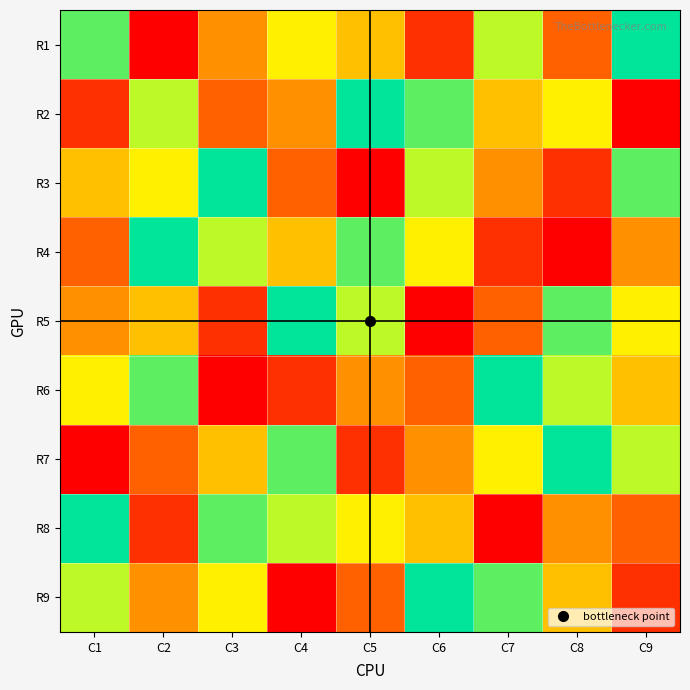

At C3, list the series in order from largest to smallest.

R3, R8, R4, R9, R7, R1, R2, R5, R6